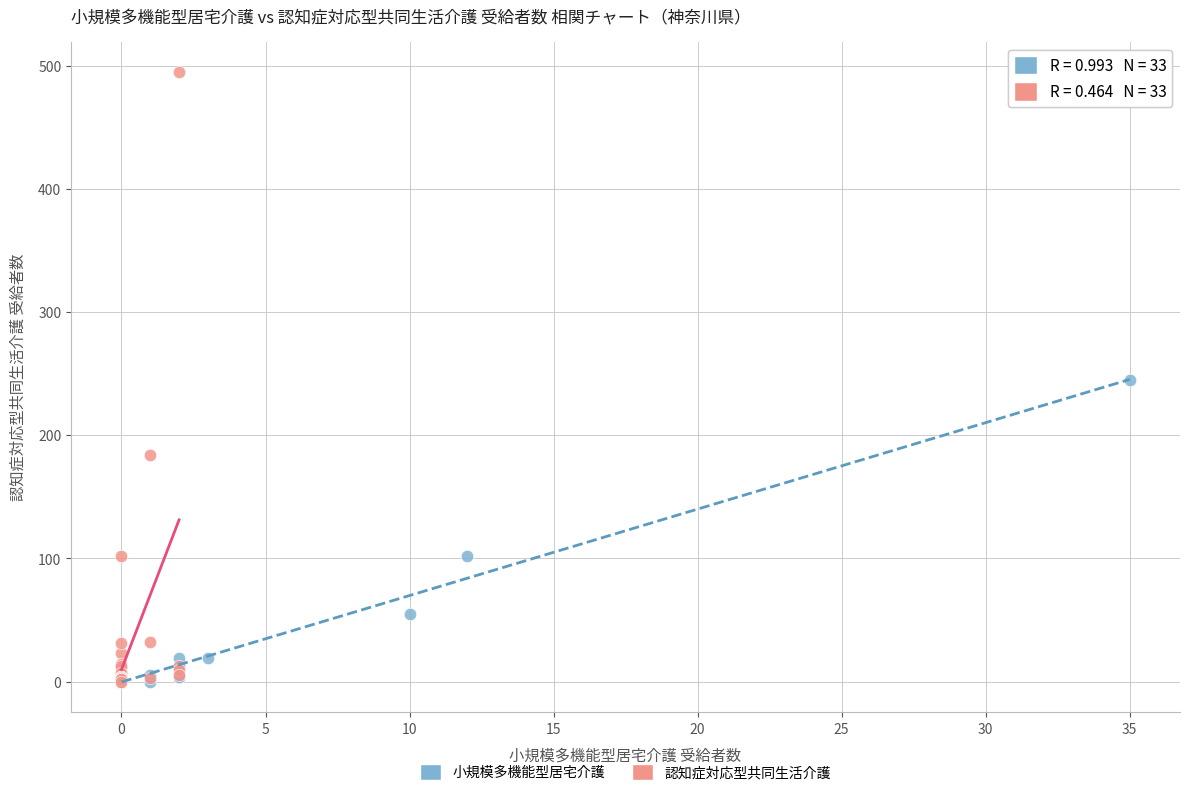

Which series has the widest spread of Y values?

認知症対応型共同生活介護